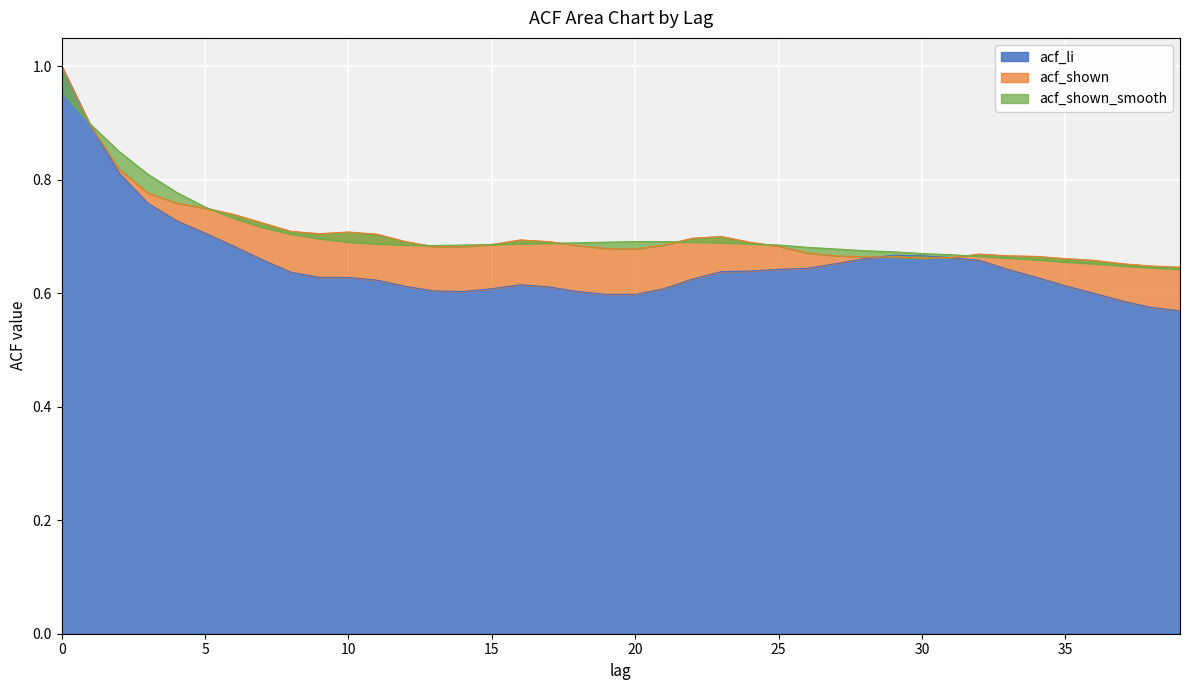

True or false: acf_shown_smooth and acf_li cross at least once.

True